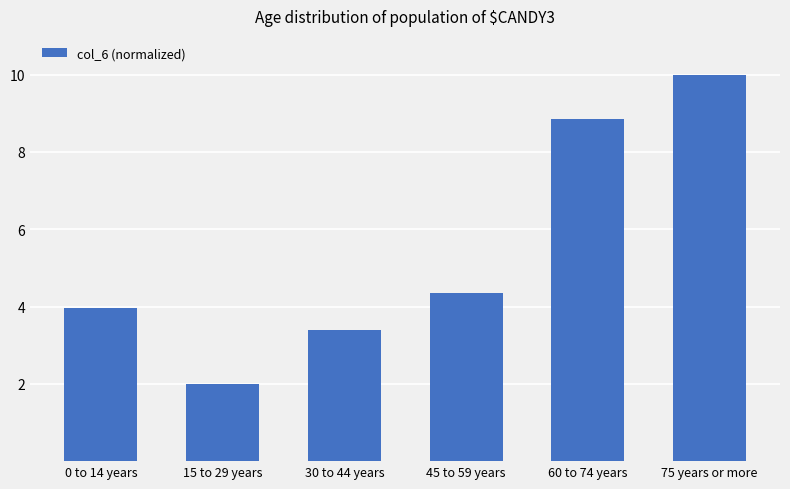

Between 0 to 14 years and 30 to 44 years, which is larger?

0 to 14 years